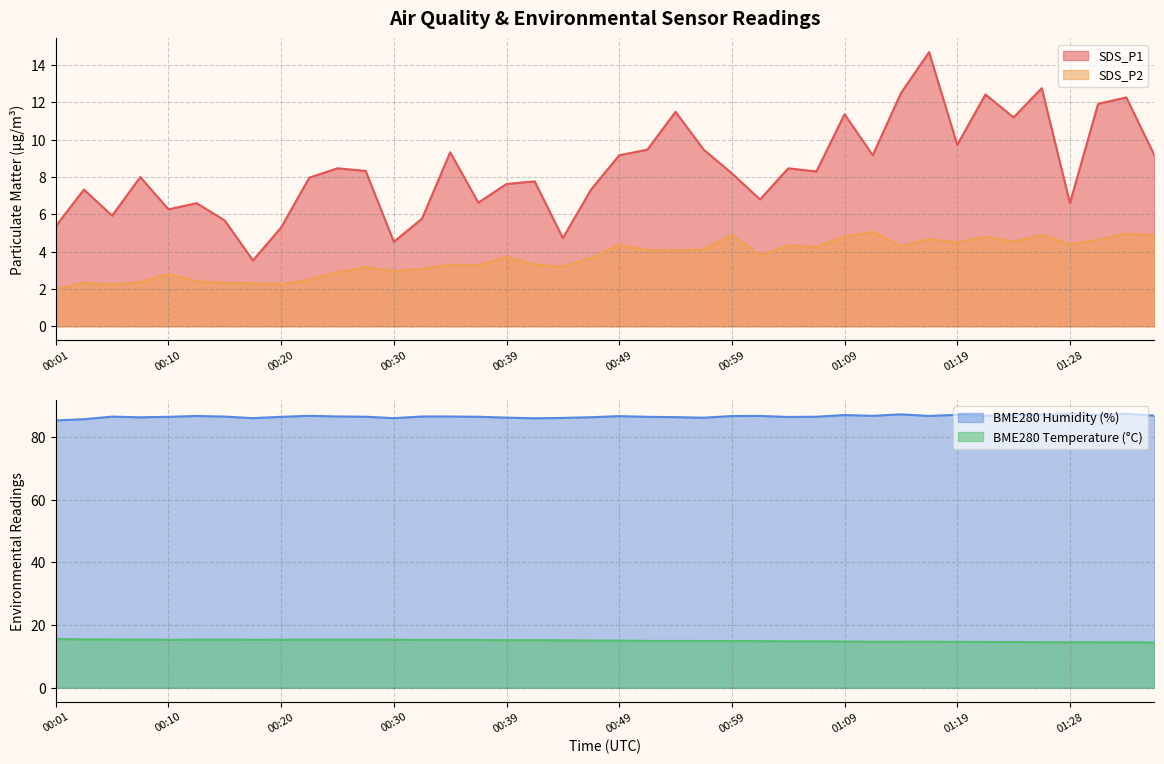

What is the difference between the maximum and minimum values in the SDS_P2 series?

3.1